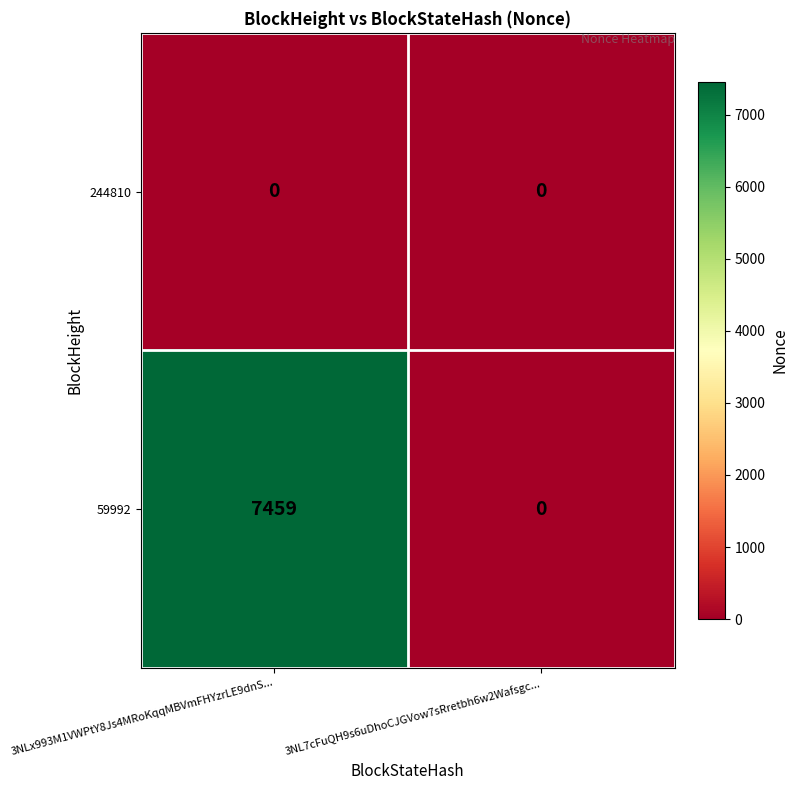

Rank the series by their maximum value, from highest to lowest.

59992, 244810